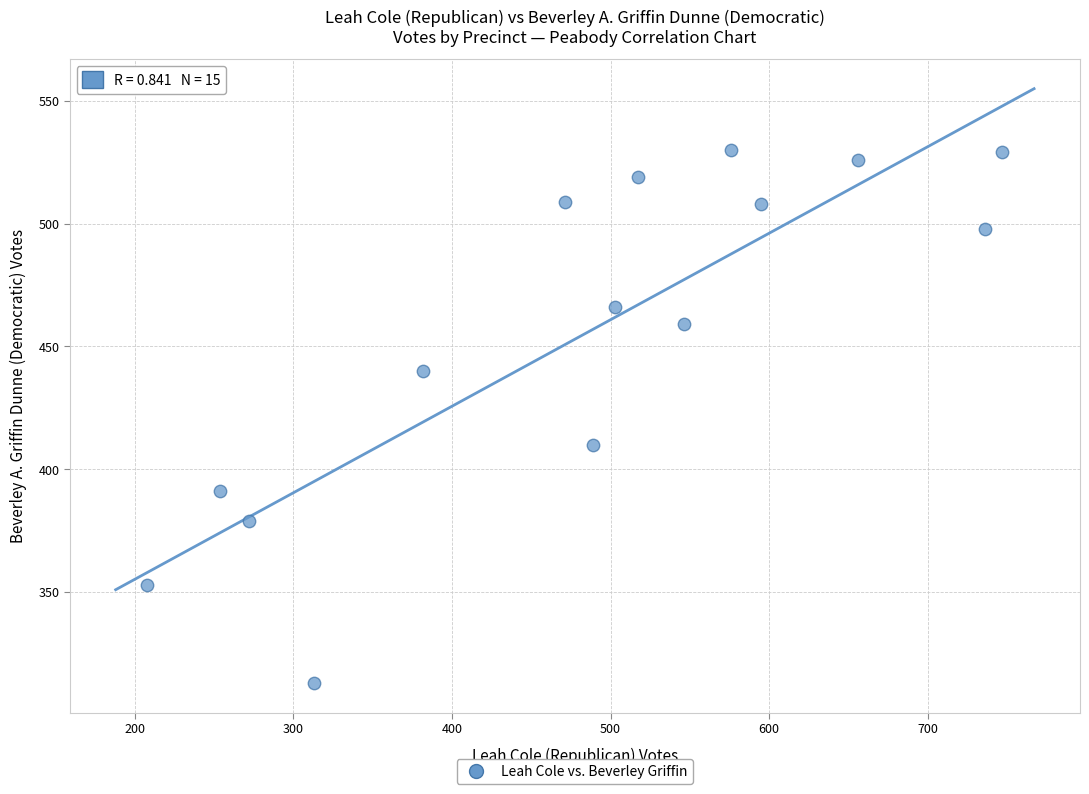

What is the range of X values (max minus min)?

539